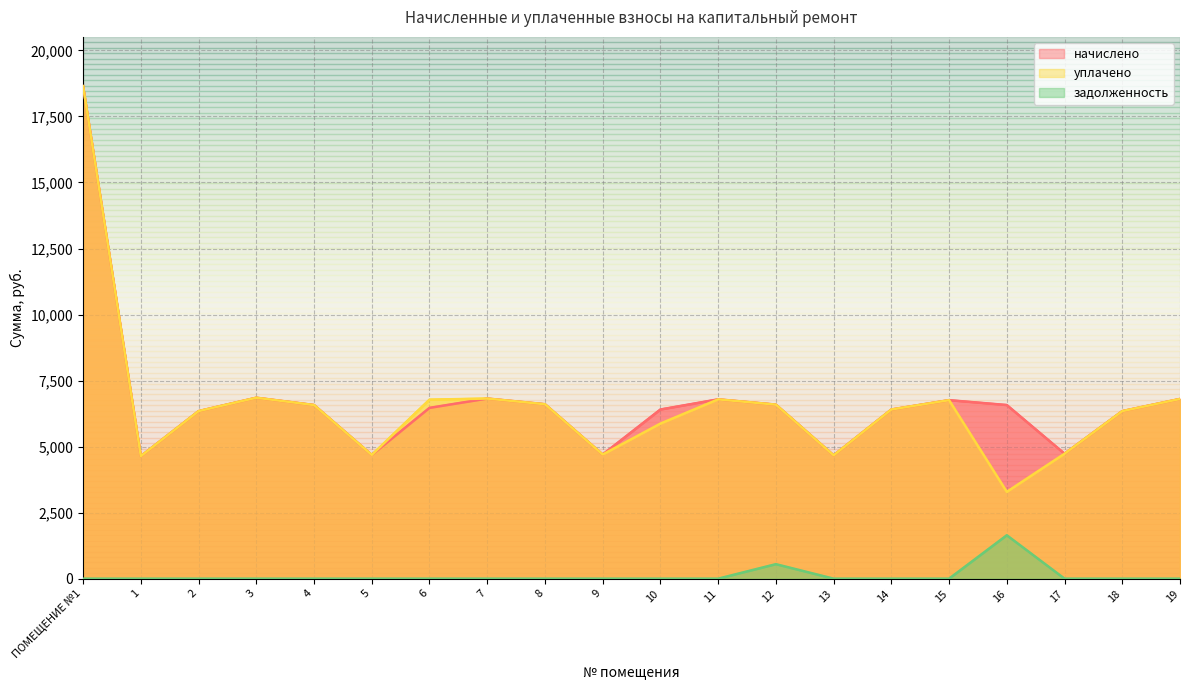

At 17, list the series in order from largest to smallest.

начислено, уплачено, задолженность